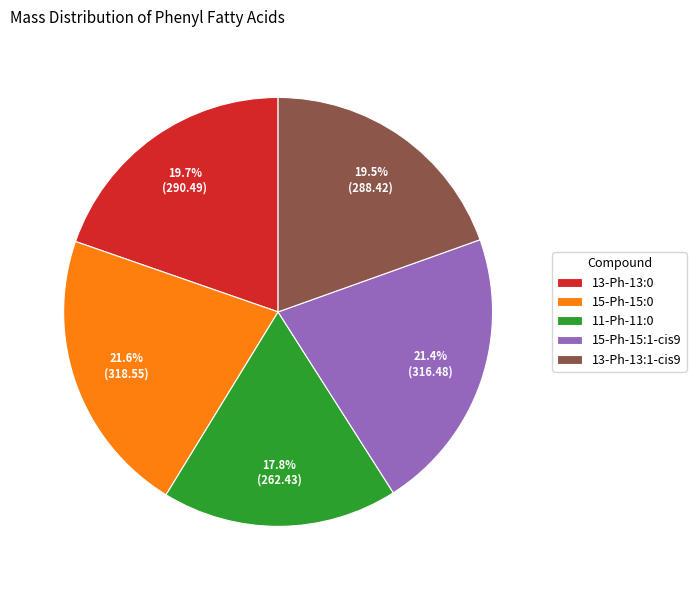

To the nearest percent, what is the difference between the largest and smallest slice percentages?

4%